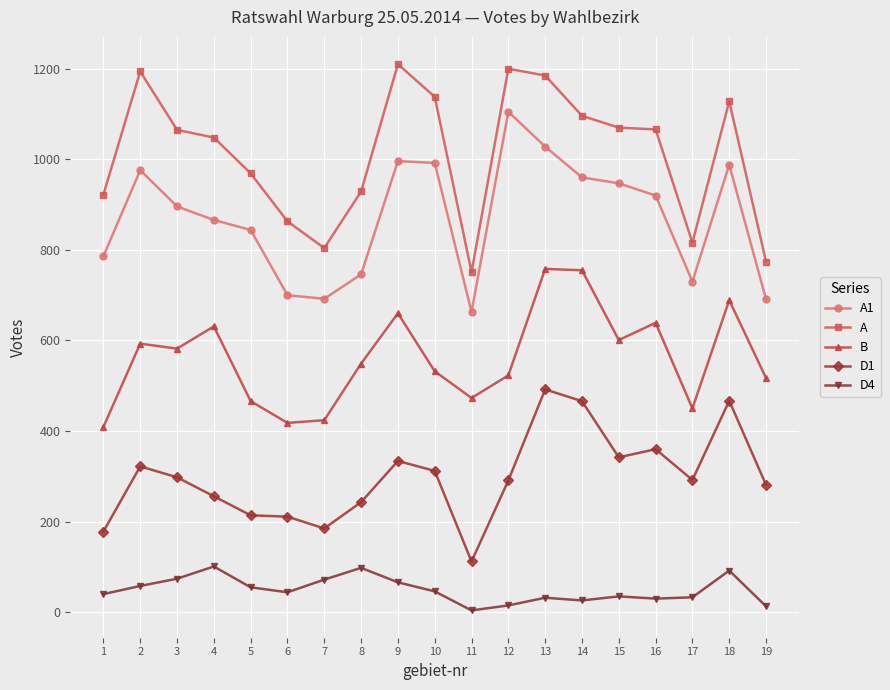

What is the difference between the highest and lowest values at 19?

761